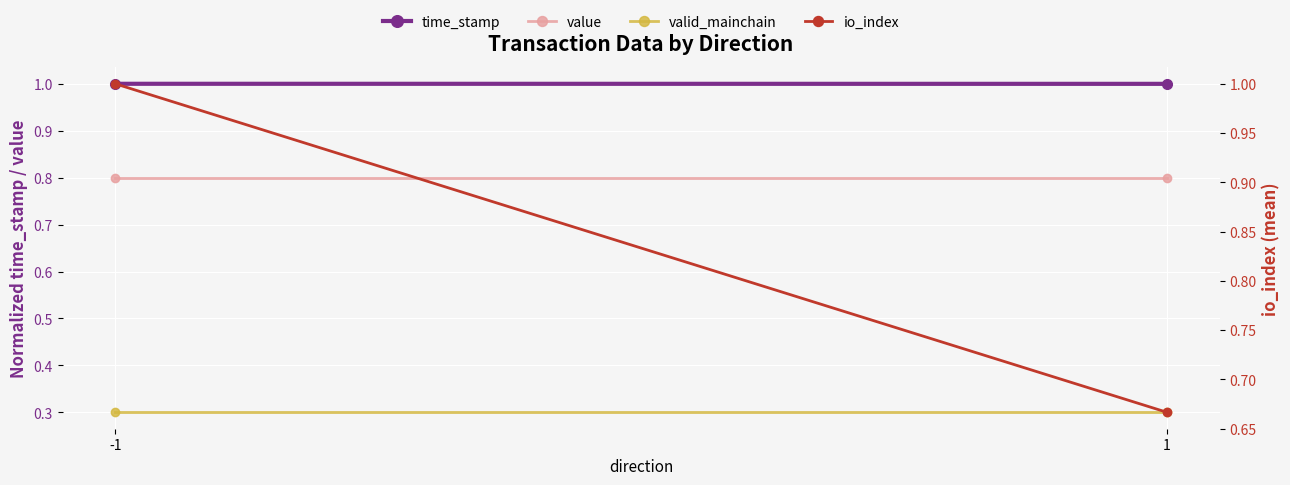

True or false: valid_mainchain has a value of 0.3 at 1.

True